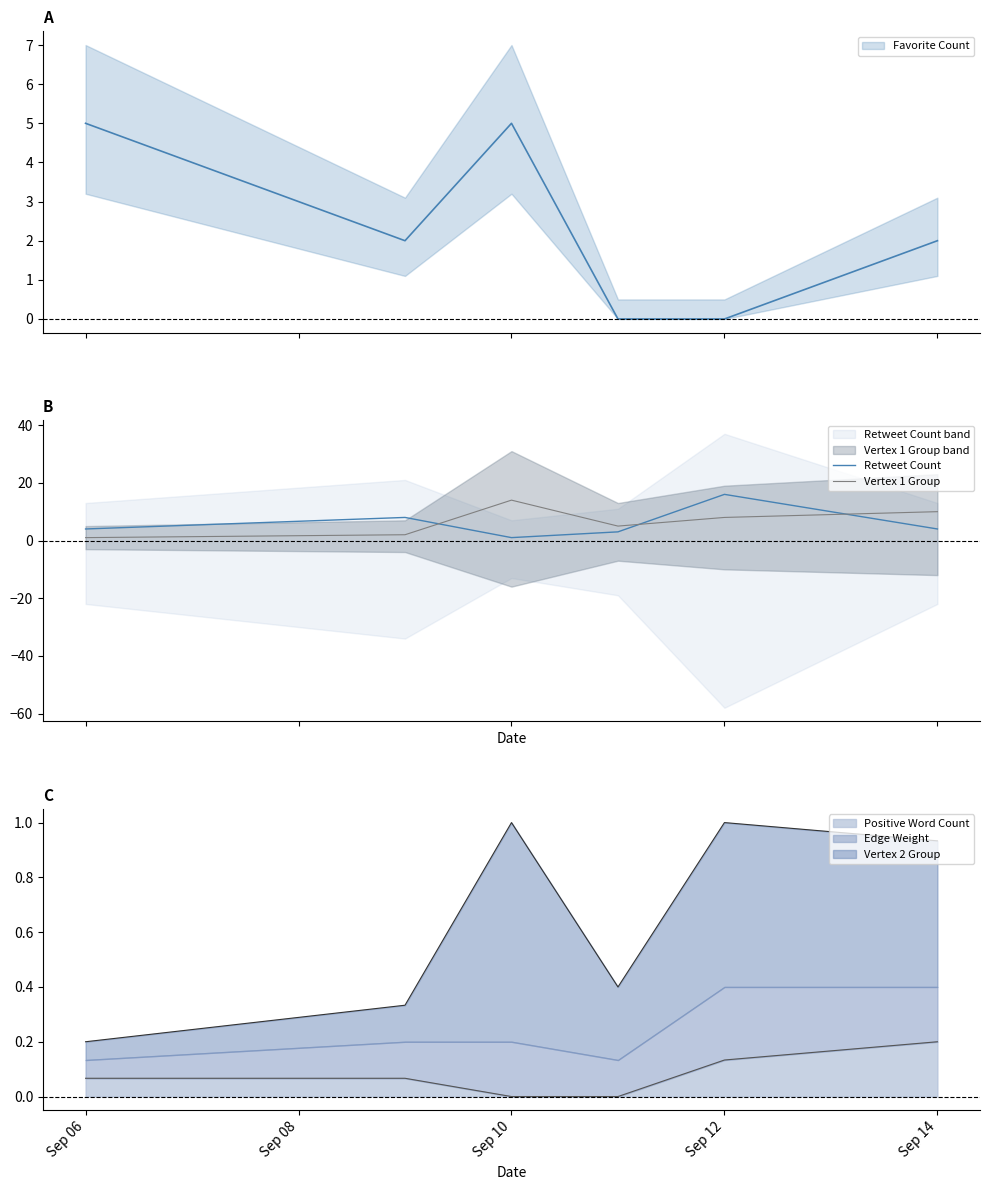

At how many categories does at least one series exceed 2?

6